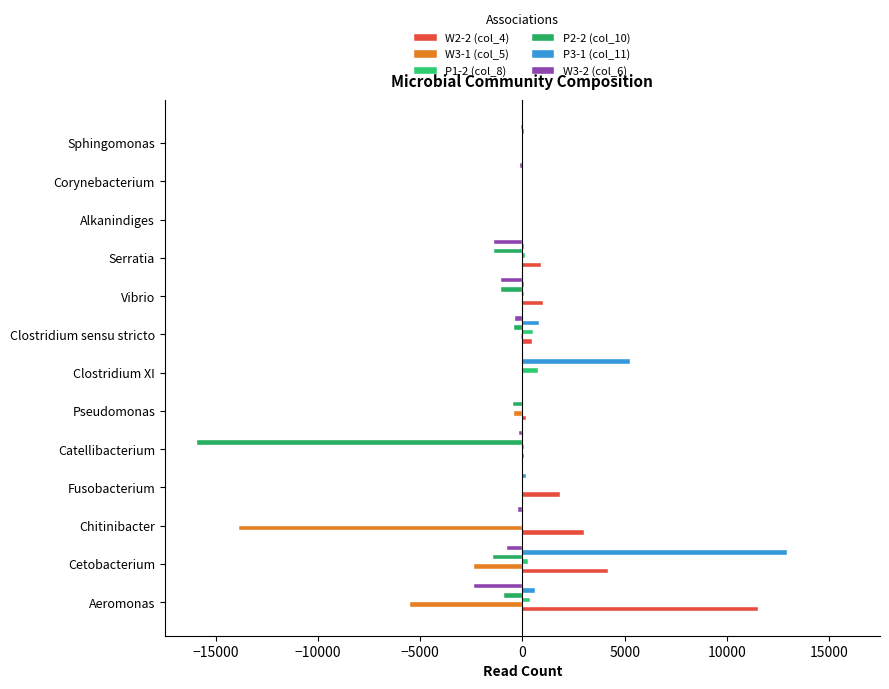

List the series in order of their peak value, highest first.

P3-1 (col_11), W2-2 (col_4), P1-2 (col_8), W3-1 (col_5), P2-2 (col_10), W3-2 (col_6)